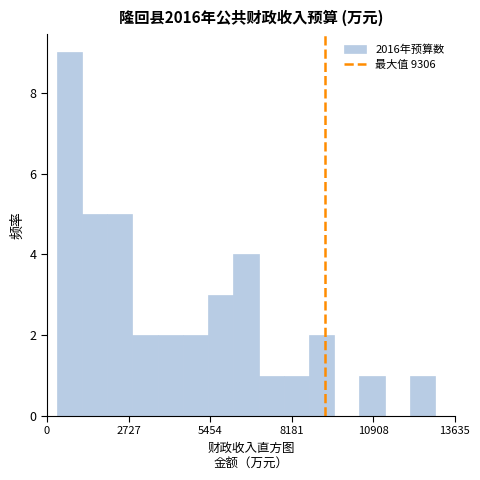

Read against the x-axis, roughly where is the centre of the tallest bar?

500